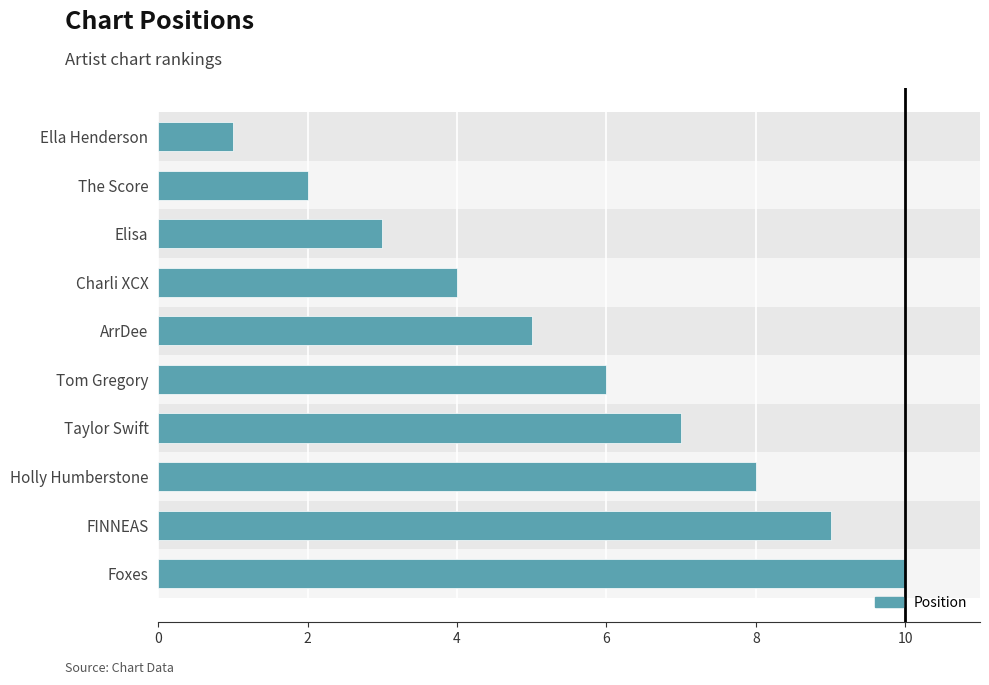

The chart shows a value of 2 at The Score. True or false?

True